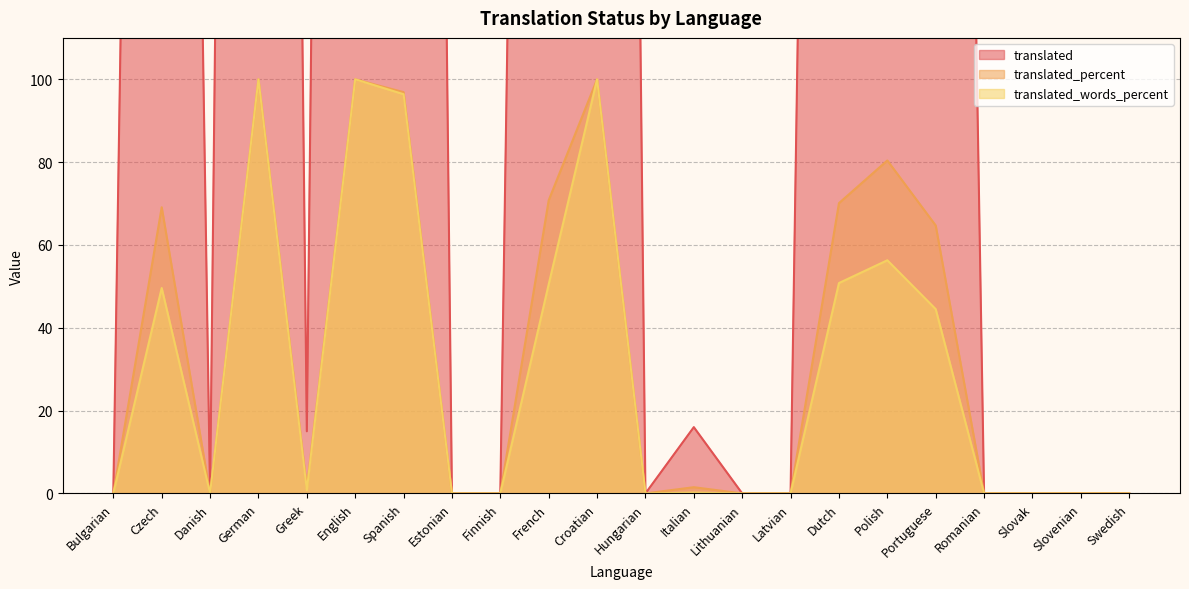

The value of translated_percent at French is 70.8. True or false?

True